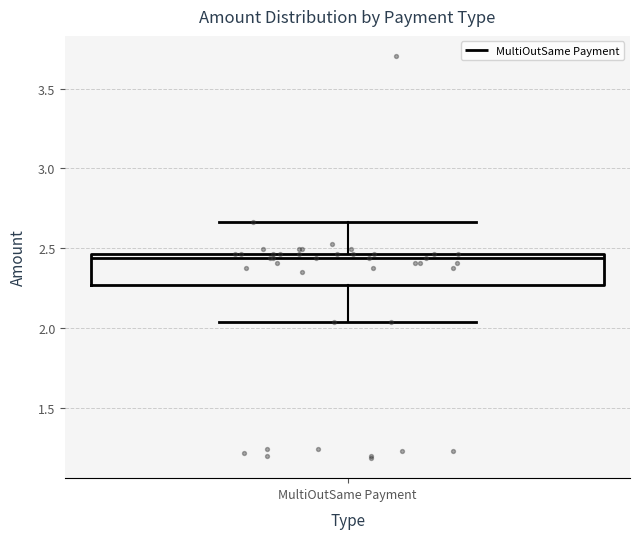

Read this box plot against the y-axis: the position of the median line, the range covered by the box, and the ends of both whiskers. The values are not printed on the chart, so give them approximately, as read against the axis.

median 2.45 (just below the box's upper edge), box 2.25 to 2.45, whiskers 2.05 to 2.65